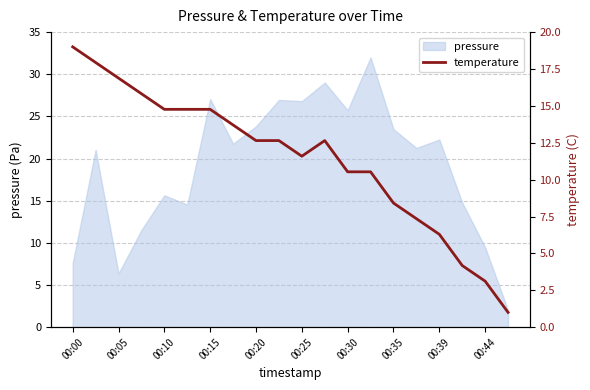

Does the chart display data point markers on the line(s)?

No